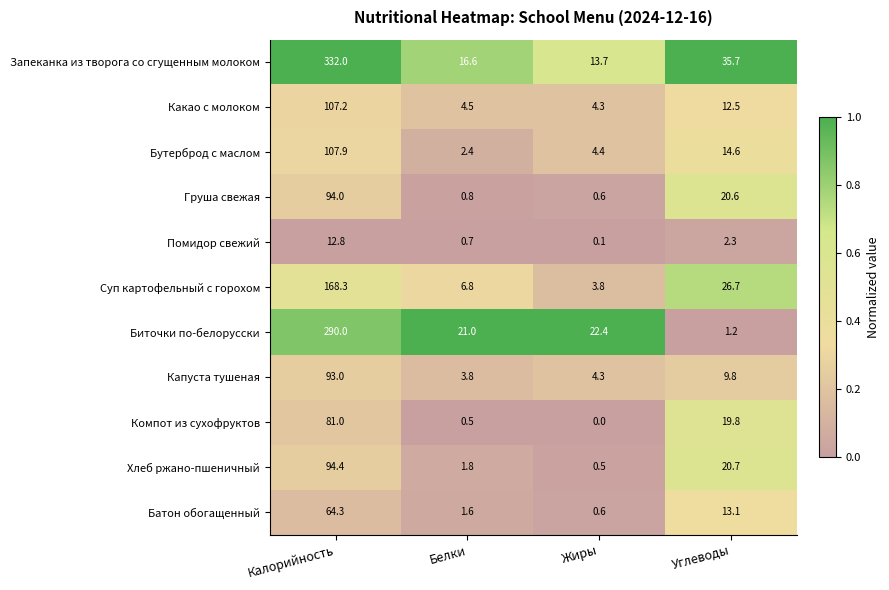

What is the approximate value of Хлеб ржано-пшеничный at Углеводы?

20.7